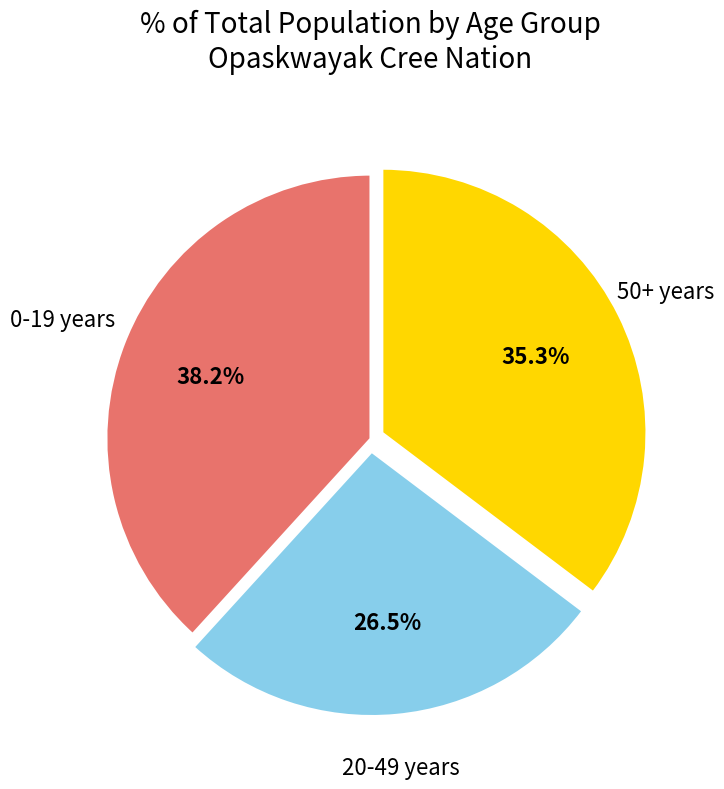

Is there a majority slice in this chart?

No